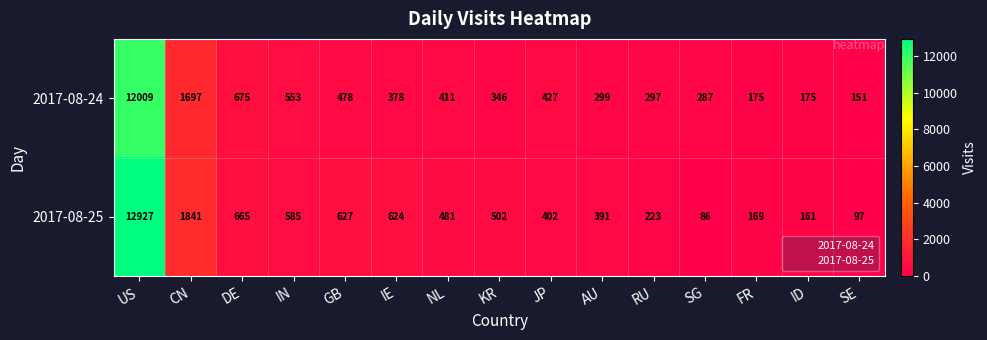

Between KR and RU, which series saw the biggest shift?

2017-08-25